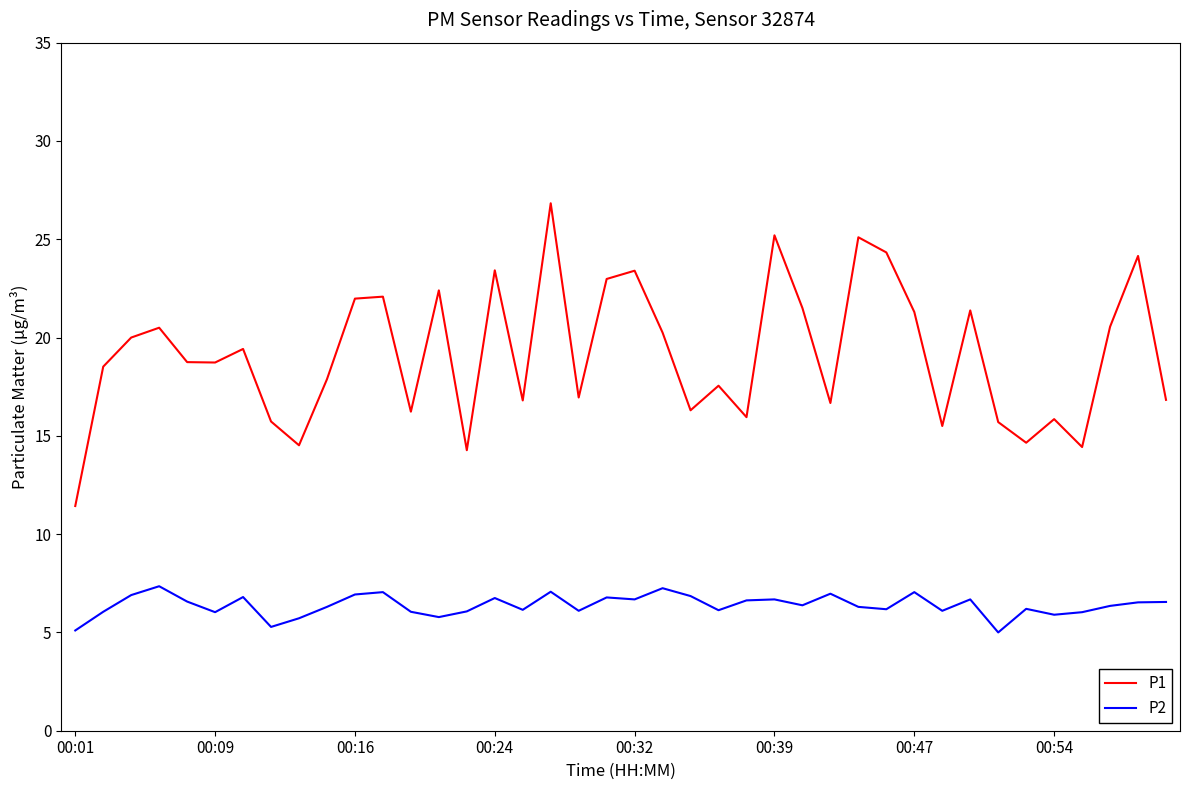

Is this an area chart (filled region under the line)?

No